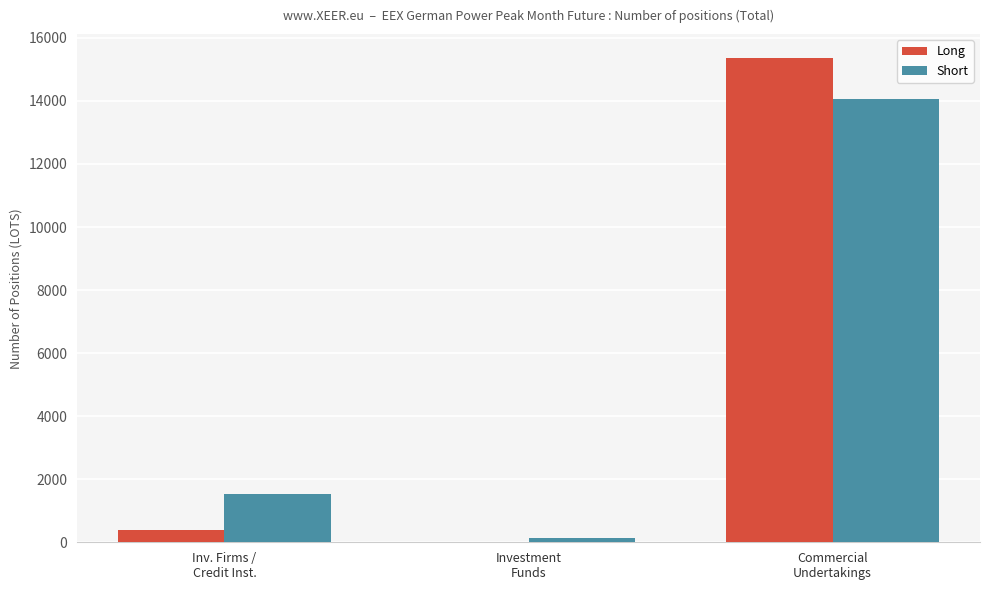

Does the chart contain stacked bars?

No